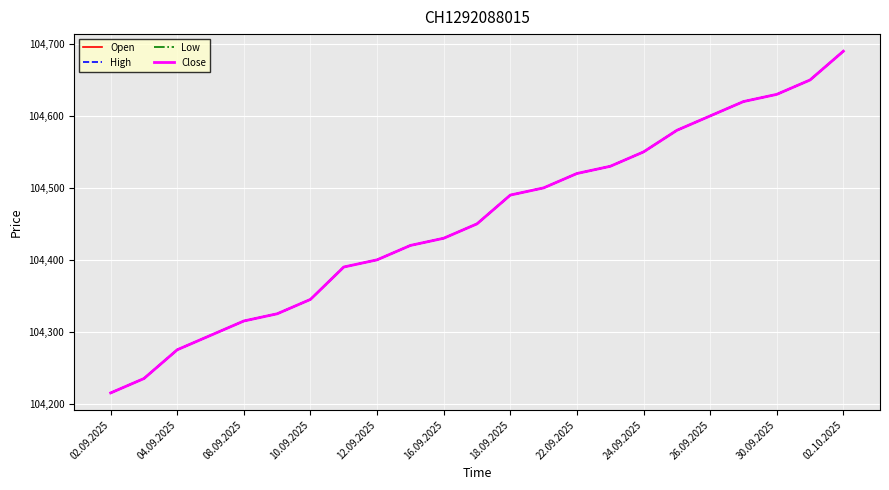

Reading left to right, list all the values displayed in this chart.

Open: 104215	104235	104275	104295	104315	104325	104345	104390	104400	104420	104430	104450	104490	104500	104520	104530	104550	104580	104600	104620	104630	104650	104690
High: 104215	104235	104275	104295	104315	104325	104345	104390	104400	104420	104430	104450	104490	104500	104520	104530	104550	104580	104600	104620	104630	104650	104690
Low: 104215	104235	104275	104295	104315	104325	104345	104390	104400	104420	104430	104450	104490	104500	104520	104530	104550	104580	104600	104620	104630	104650	104690
Close: 104215	104235	104275	104295	104315	104325	104345	104390	104400	104420	104430	104450	104490	104500	104520	104530	104550	104580	104600	104620	104630	104650	104690